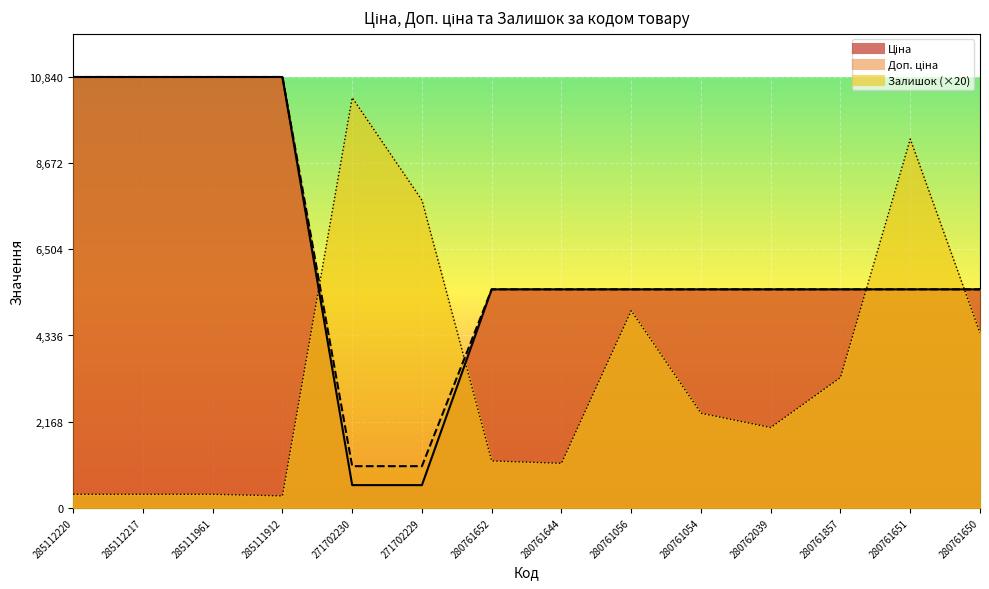

How many lines are shown in the chart?

3